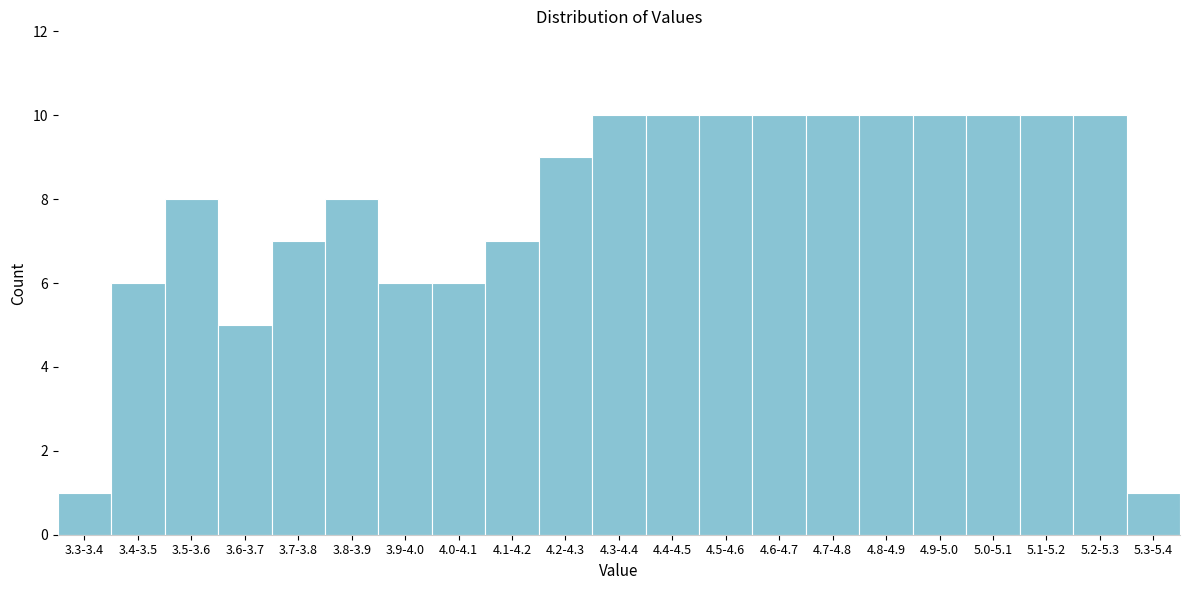

Reading right to left, extract all data points from this chart.

1	10	10	10	10	10	10	10	10	10	10	9	7	6	6	8	7	5	8	6	1